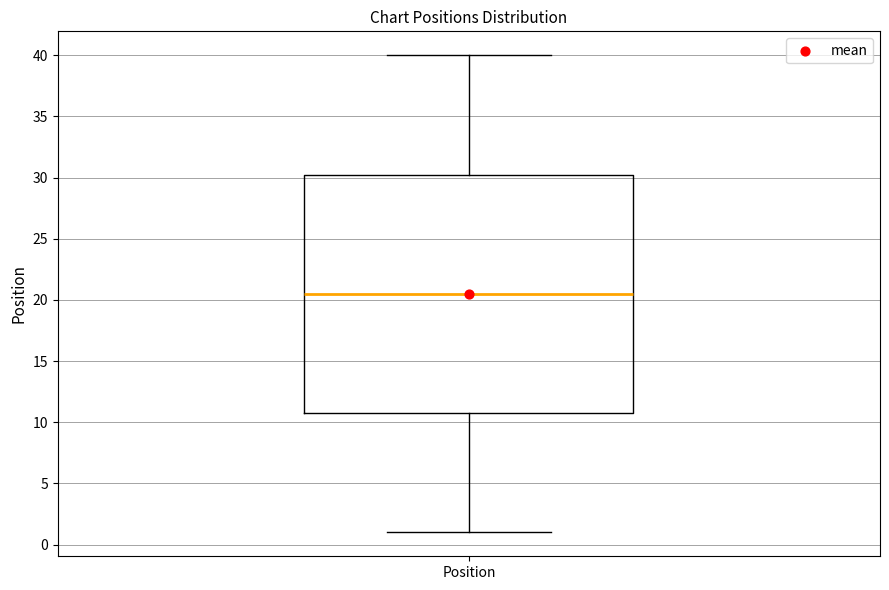

Where is the upper edge of the box for Position on the y-axis? The values are not printed on the chart, so give them approximately, as read against the axis.

30.5